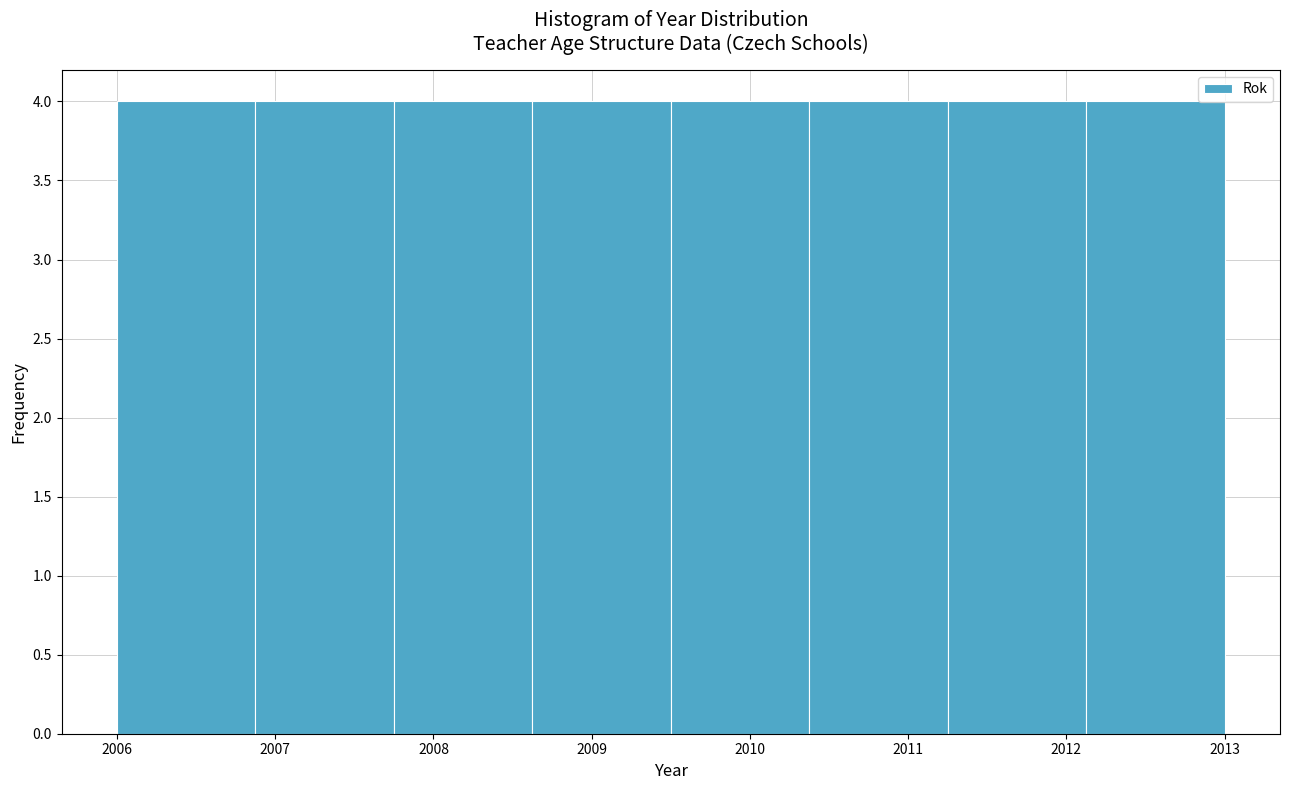

Reading left to right, list every bar in this chart as the range it spans on the x-axis followed by its height. Neither the bar edges nor the heights are printed on the chart, so give them approximately, as read against the axes.

2006.0 to 2006.9: 4
2006.9 to 2007.8: 4
2007.8 to 2008.6: 4
2008.6 to 2009.5: 4
2009.5 to 2010.4: 4
2010.4 to 2011.3: 4
2011.3 to 2012.1: 4
2012.1 to 2013.0: 4